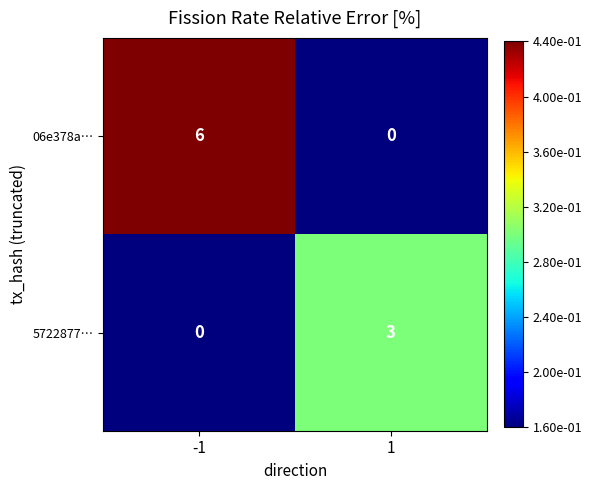

Reading left to right, list all the values displayed in this chart.

06e378a…: 6	0
5722877…: 0	3